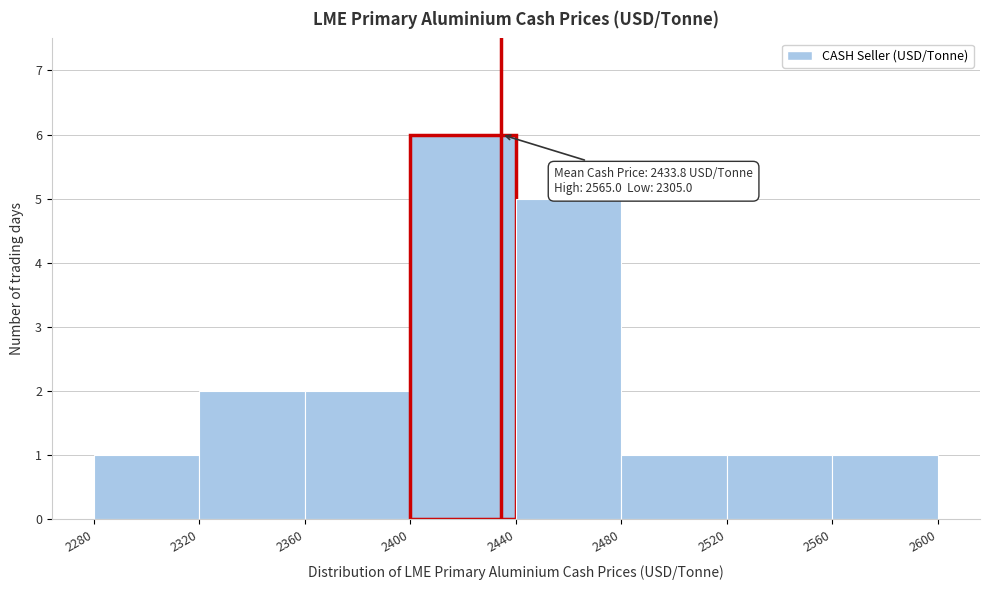

Over which range of the x-axis is the bar tallest?

2400 to 2440